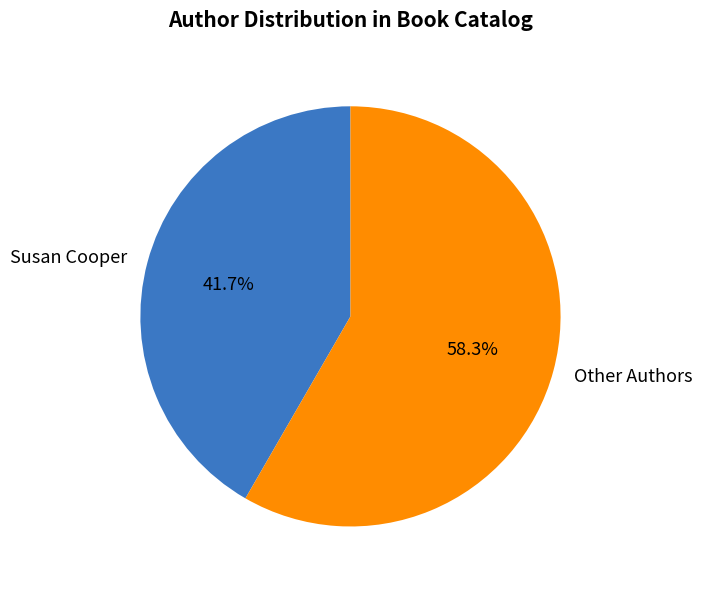

Rank the categories by value from highest to lowest.

Other Authors, Susan Cooper